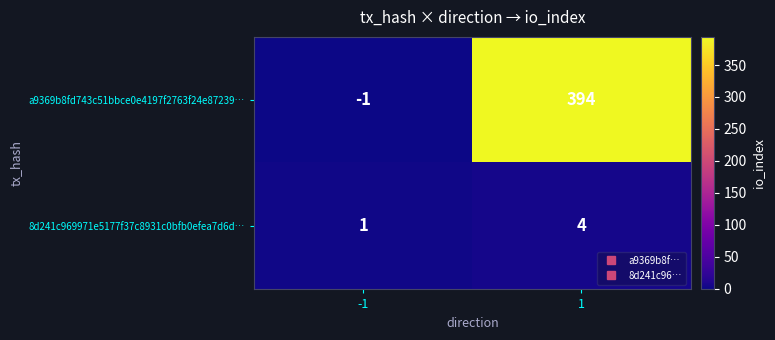

At how many categories does at least one series exceed 71?

1